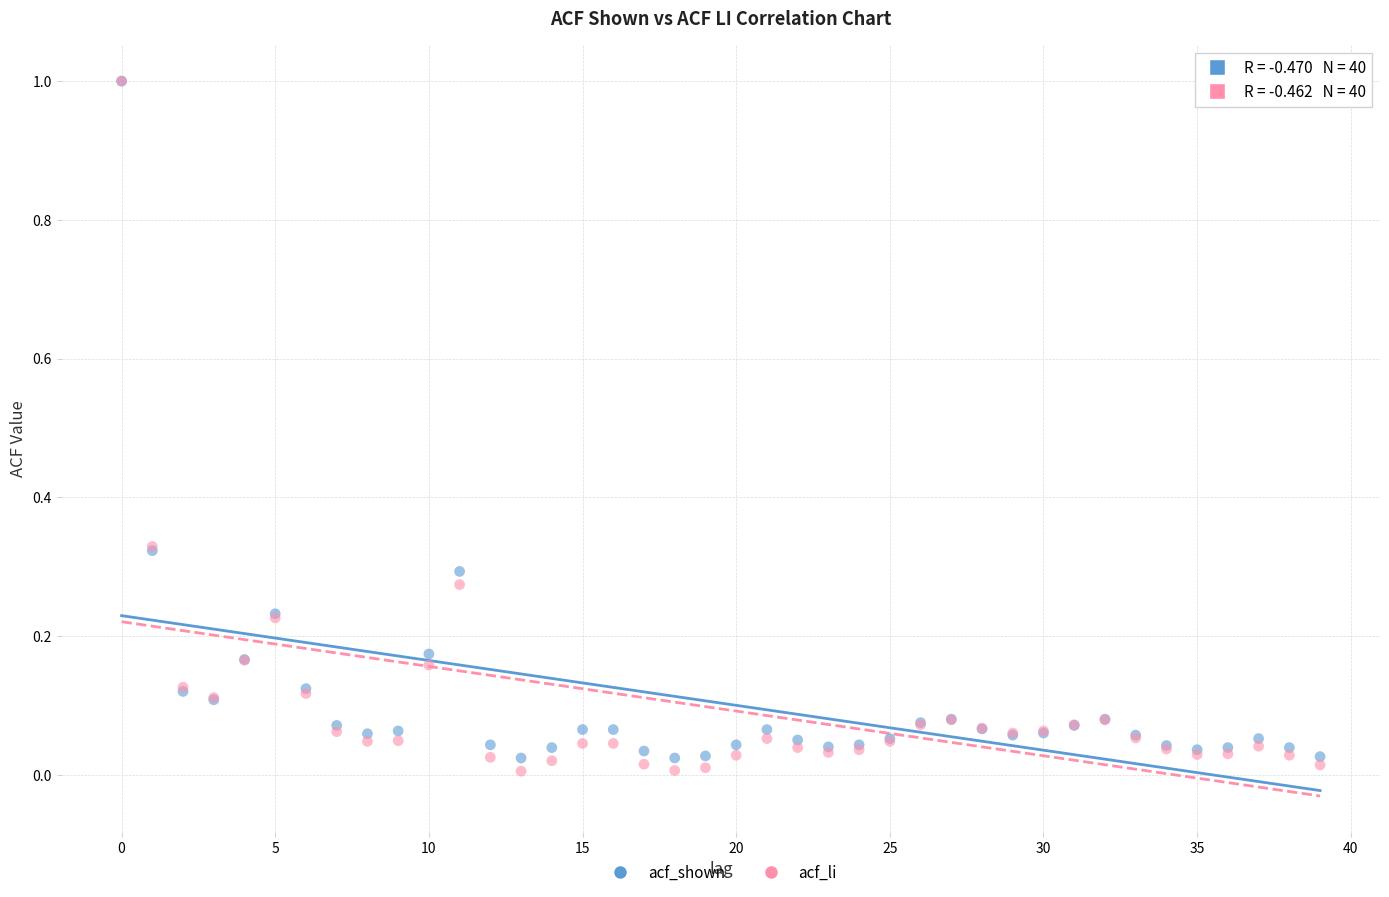

What are all the series names shown in the legend?

acf_shown, acf_li